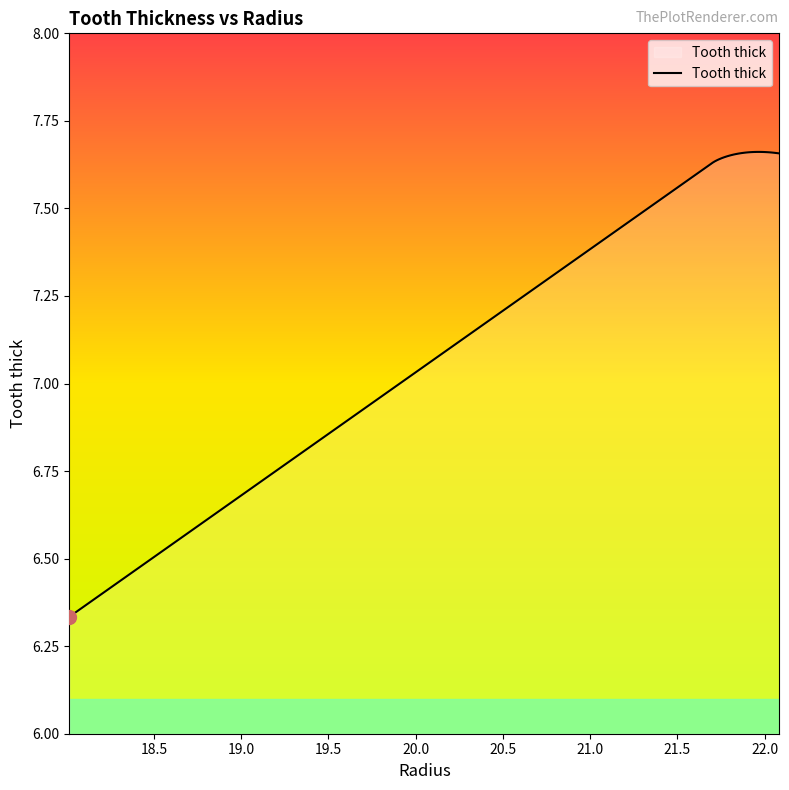

What is the difference between the maximum and minimum values?

1.3